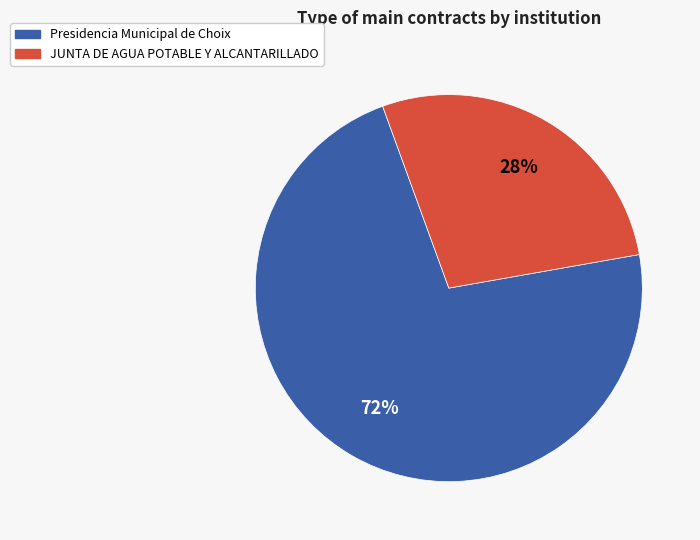

To the nearest percent, what is the combined percentage of Presidencia Municipal de Choix and JUNTA DE AGUA POTABLE Y ALCANTARILLADO?

100%